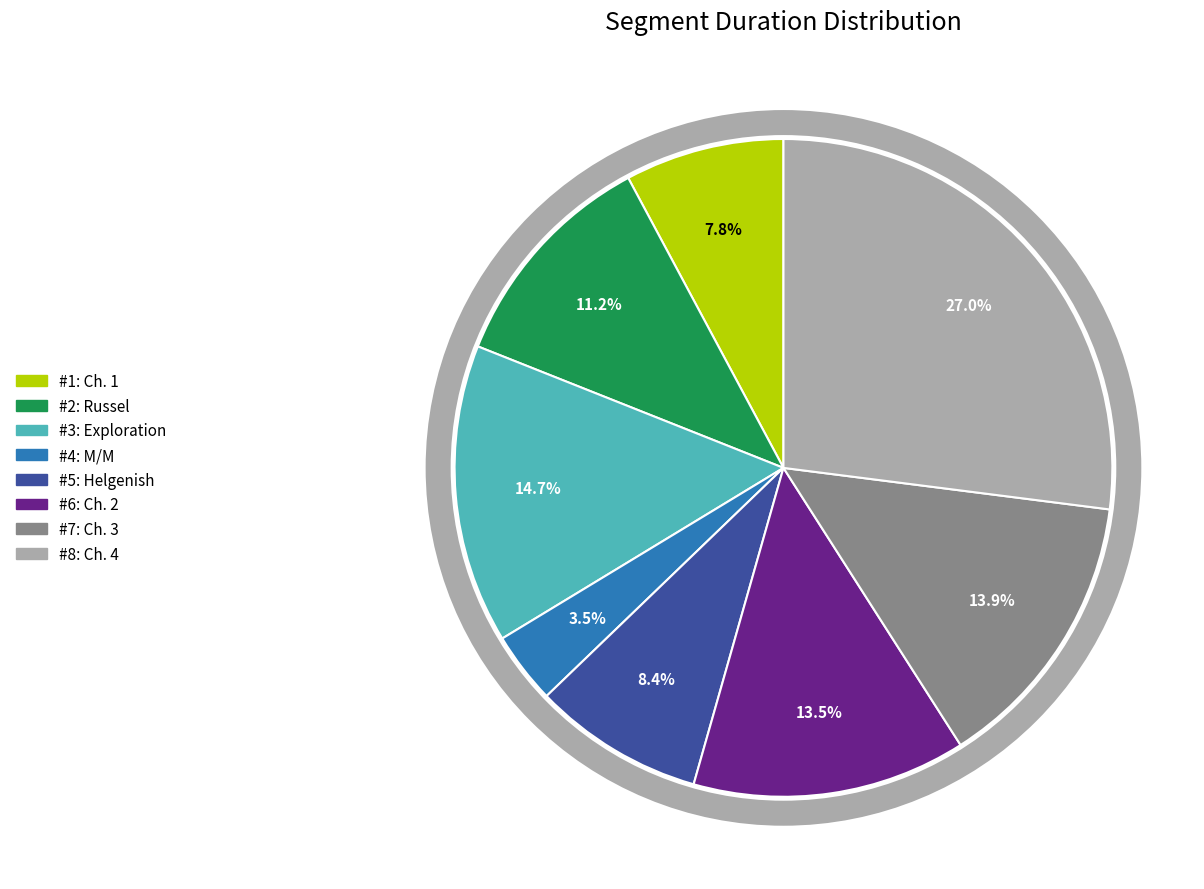

Is there any slice that represents more than half of the pie?

No